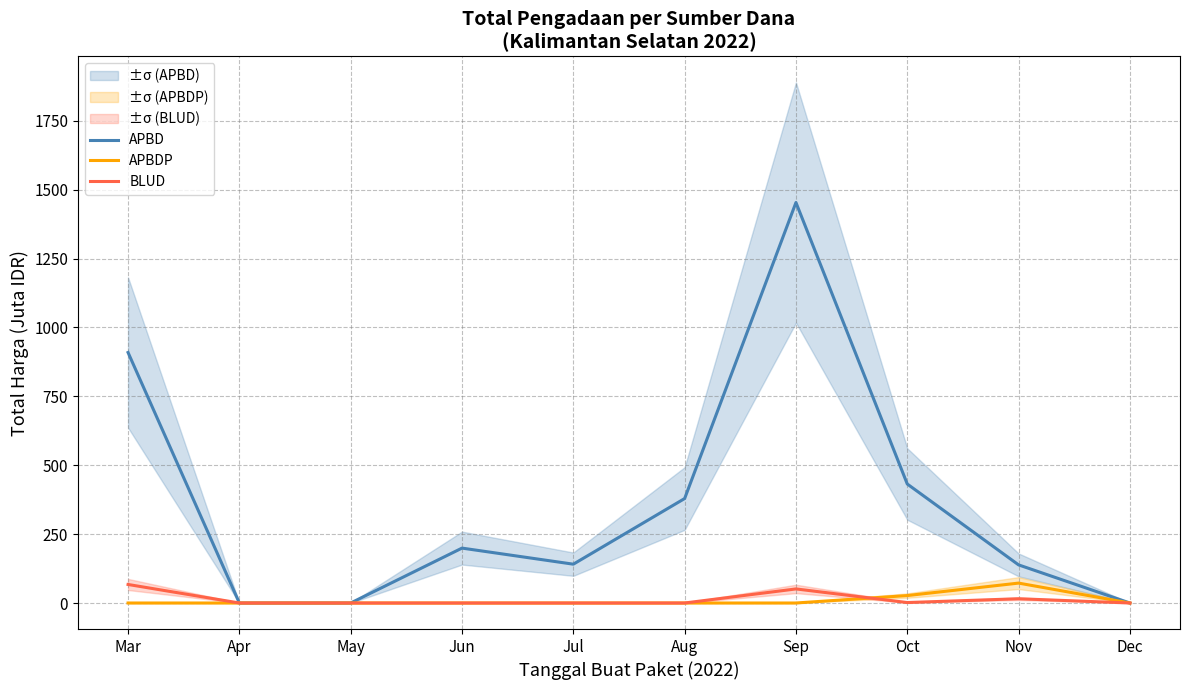

Reading left to right, transcribe all the data shown in this chart.

APBD: 909.0	0.0	0.0	199.2	140.9	379.1	1453.2	431.8	138.3	0.0
APBDP: 0.0	0.0	0.0	0.0	0.0	0.0	0.0	27.0	72.2	0.0
BLUD: 67.2	0.0	0.0	0.0	0.0	0.0	51.1	1.7	15.5	0.0